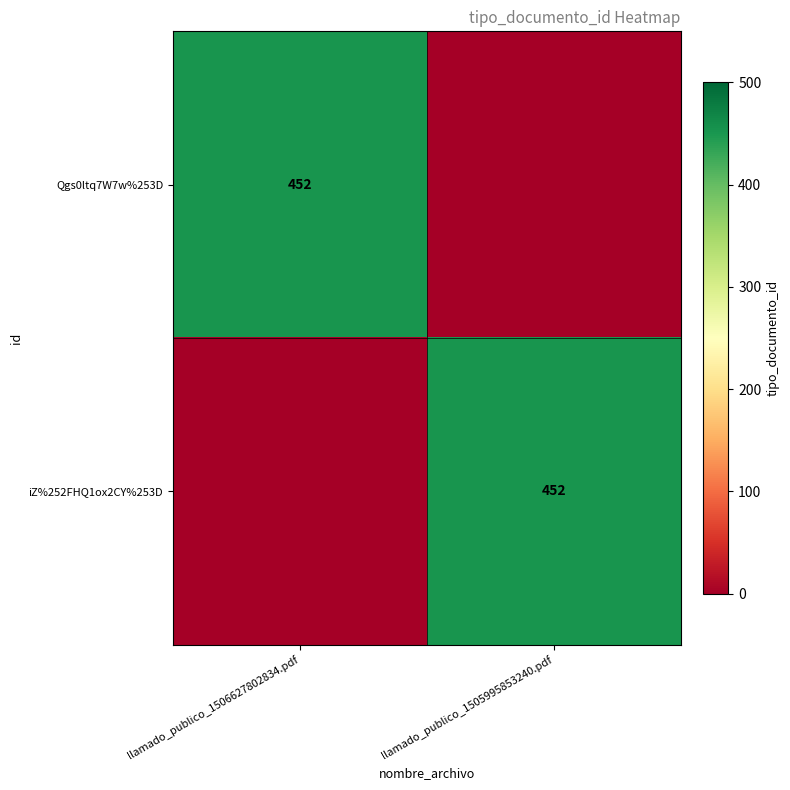

True or false: iZ%252FHQ1ox2CY%253D has a value of 307 at llamado_publico_1505995853240.pdf.

False